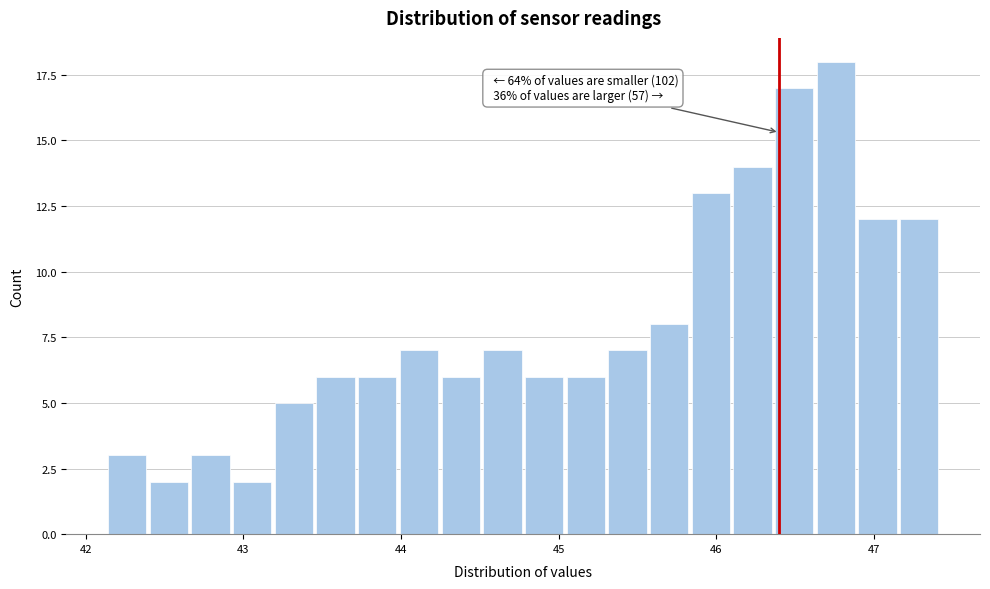

Read against the x-axis, roughly where is the centre of the tallest bar?

46.8